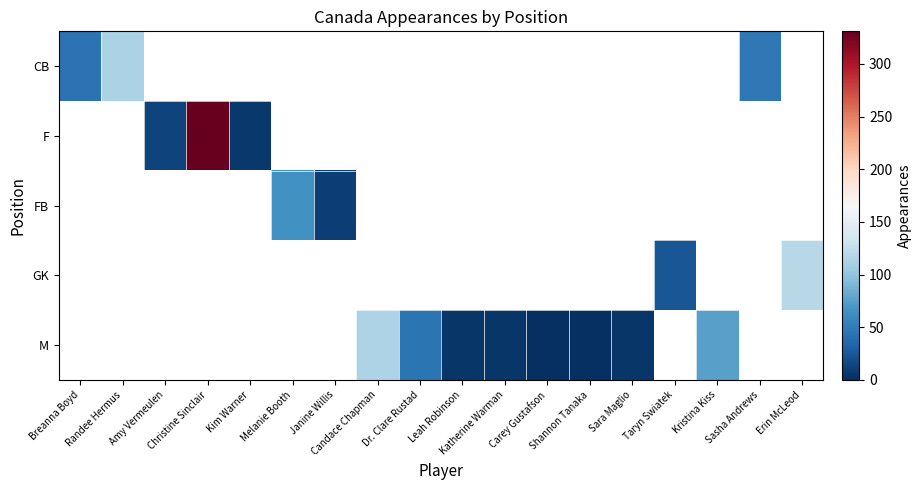

What value does the FB series have at Melanie Booth?

65.0